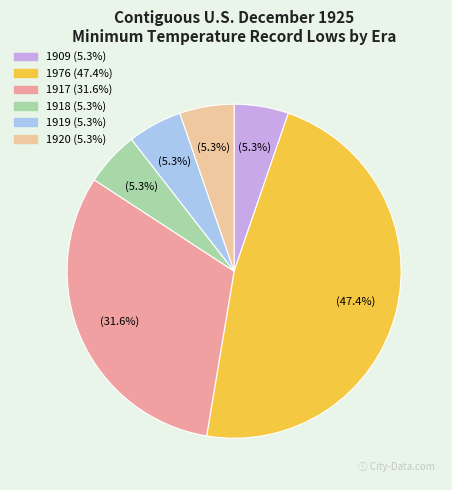

Combined, do 1919 and 1918 account for over 50%?

No